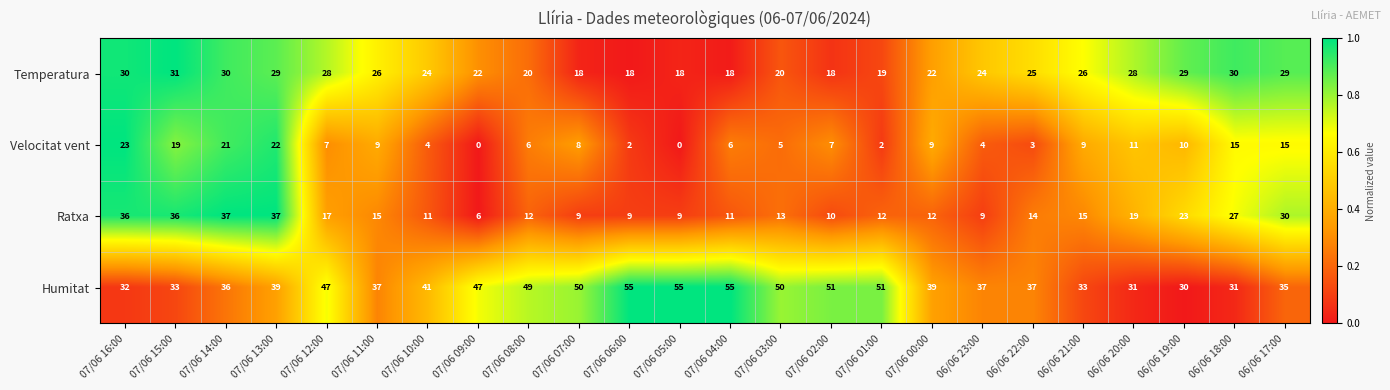

What is the spread (max minus min) of values at 07/06 10:00?

37